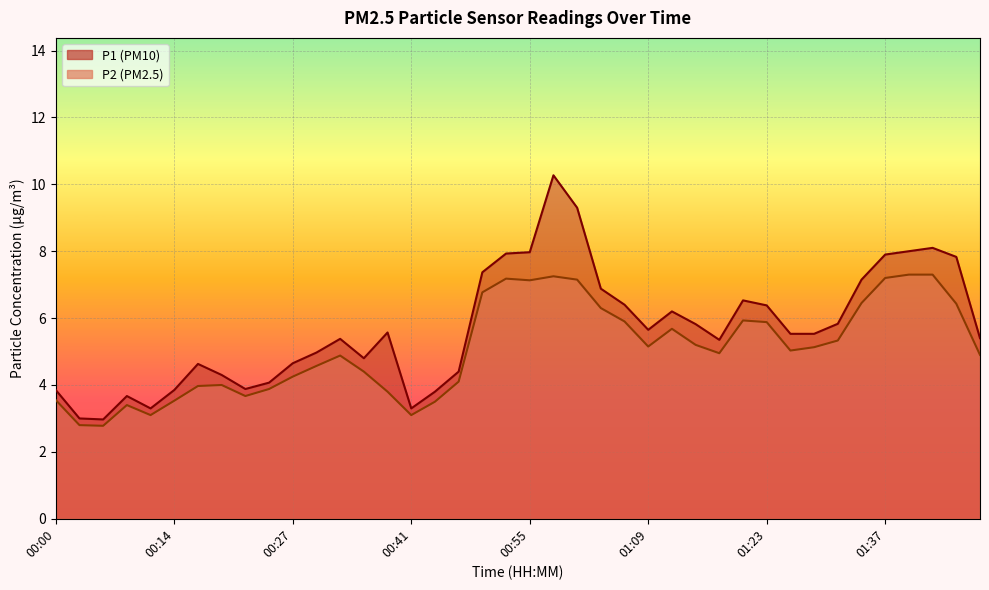

How many values in the P1 series exceed 5?

24